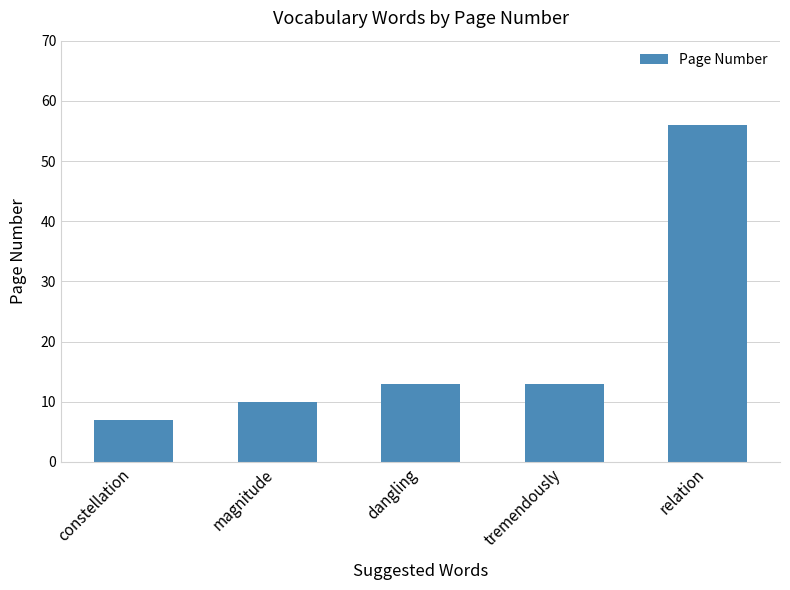

What is the ratio of the value at tremendously to the value at constellation?

1.9